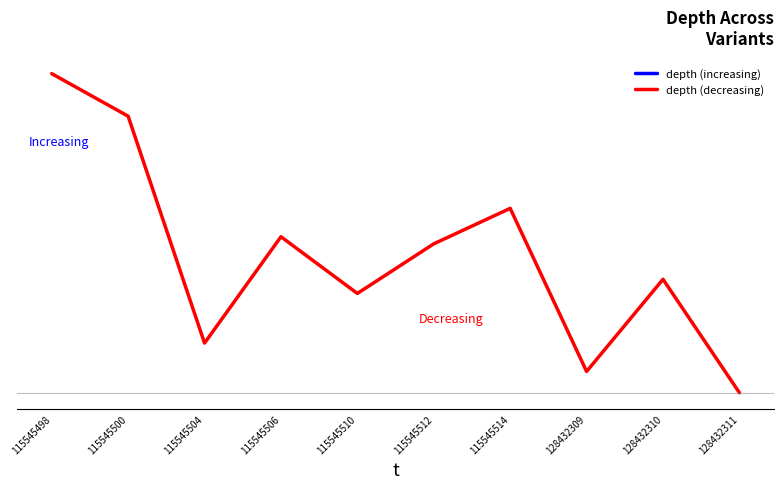

Count the number of categories in the chart.

10